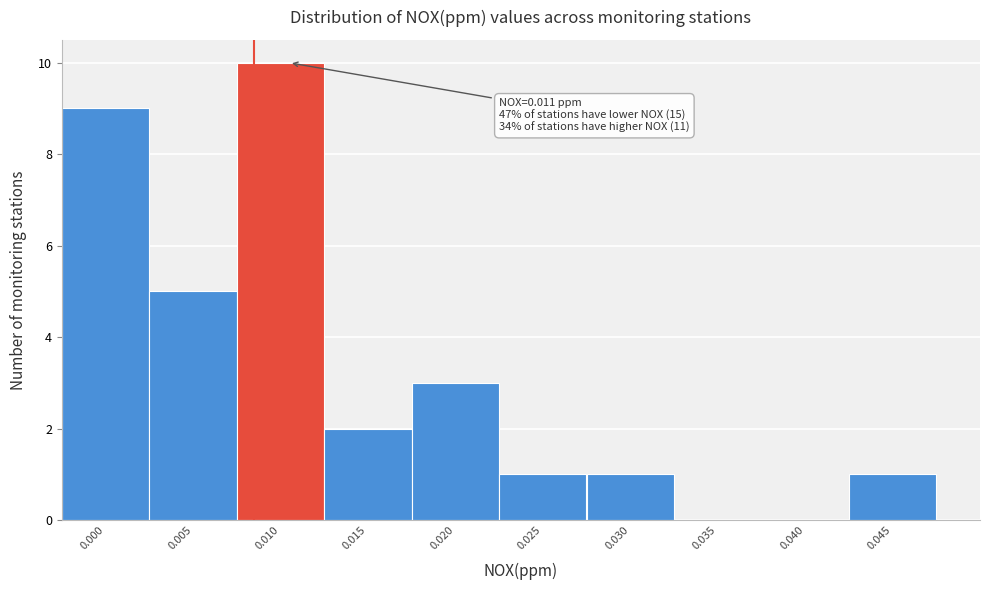

What is the ratio of the value at 0.010 to the value at 0.030?

10.0